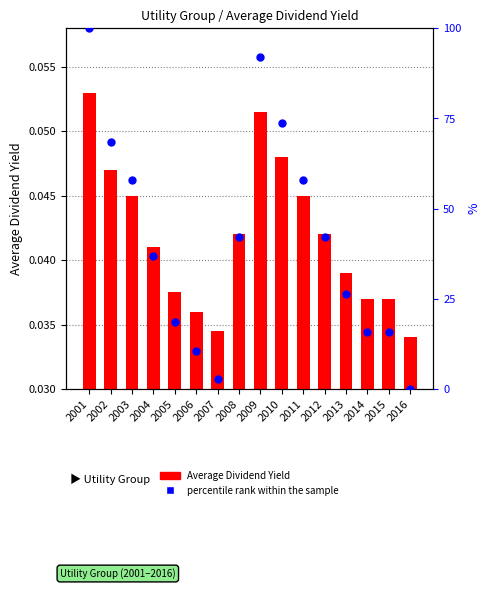

Which series has the largest total across all categories?

percentile rank within the sample